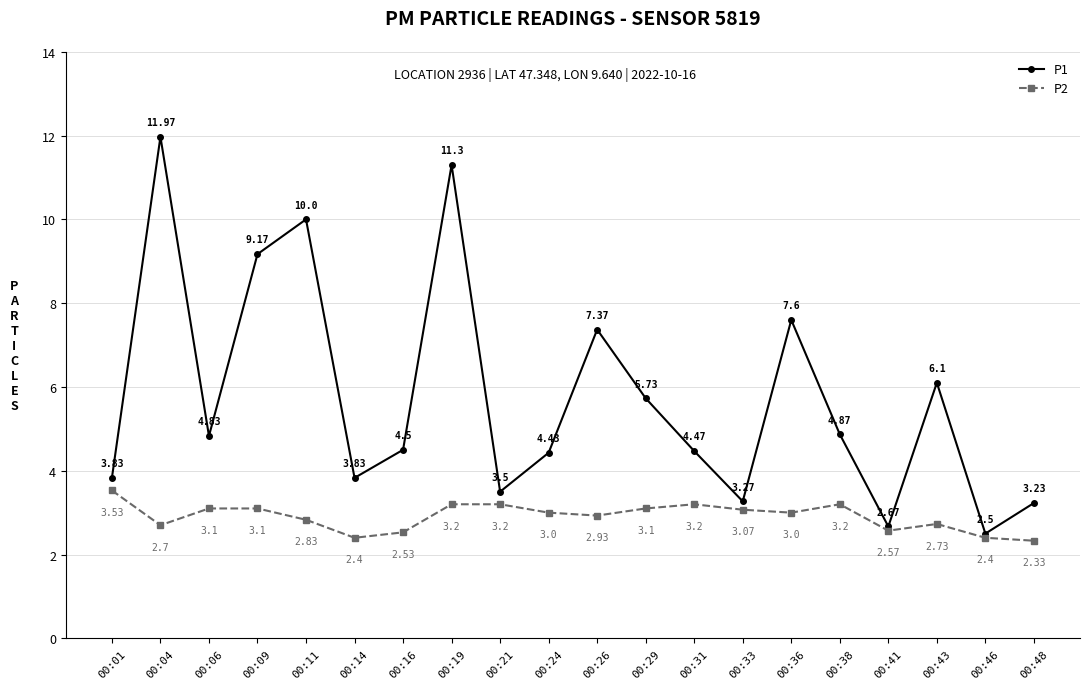

What is the maximum value for P2?

3.5